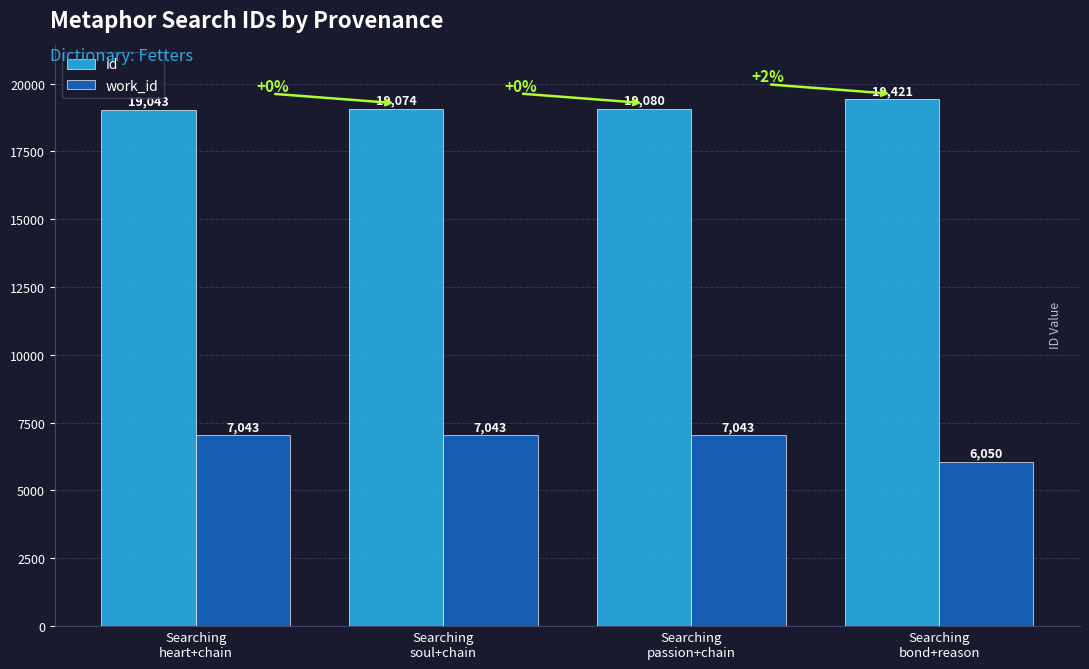

Which series has the widest spread of values?

work_id